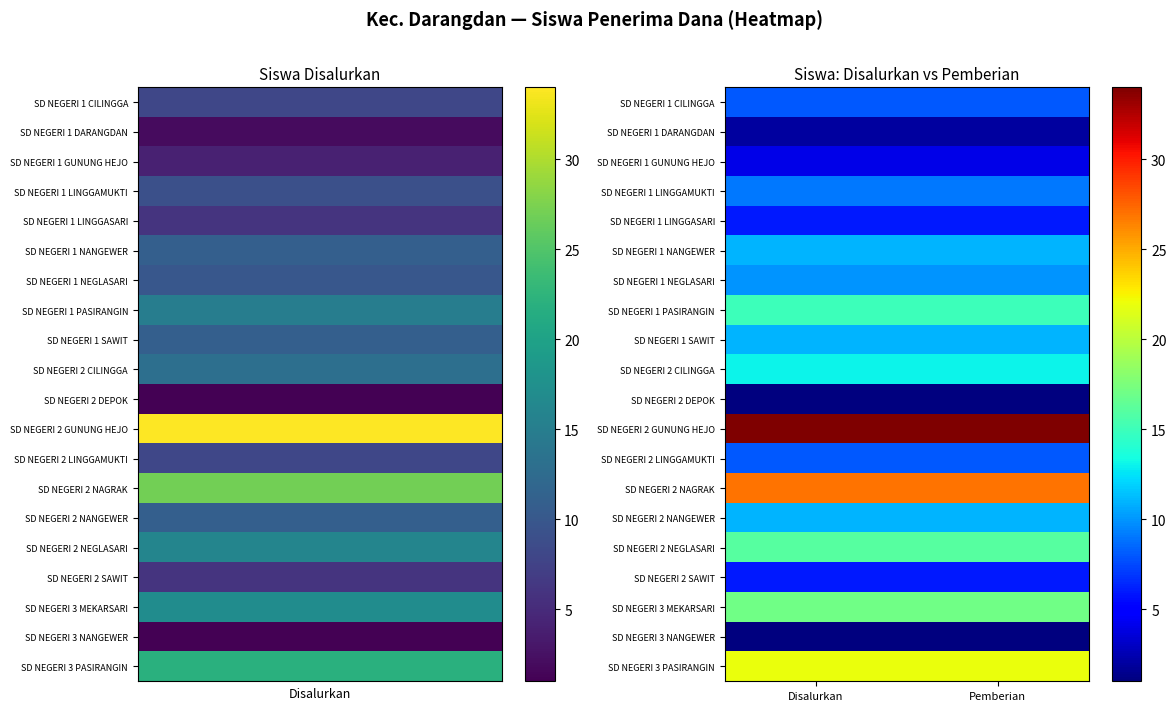

How many data points does each series have?

2